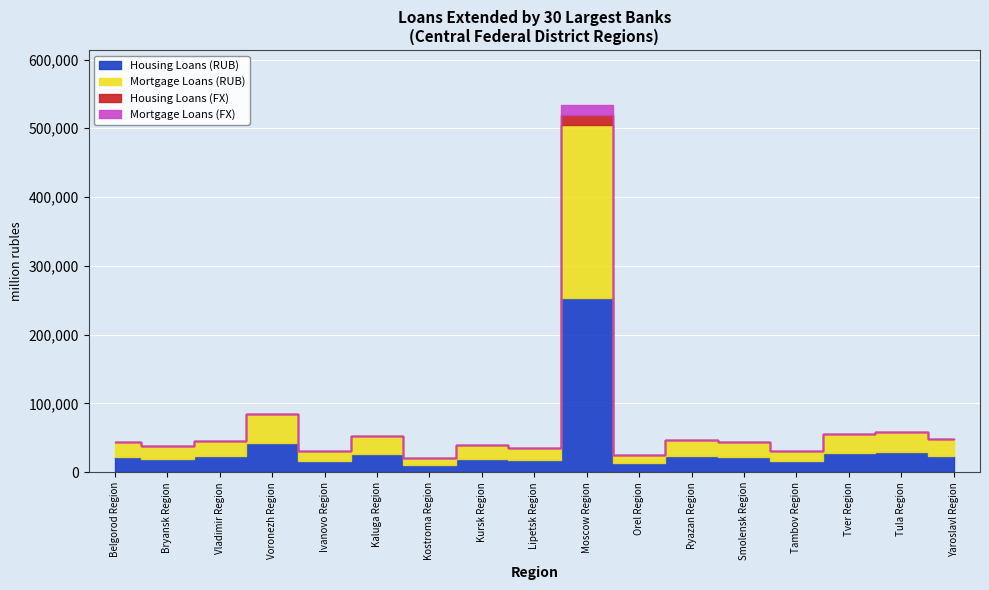

What is the total value across all series at Ryazan Region?

46453